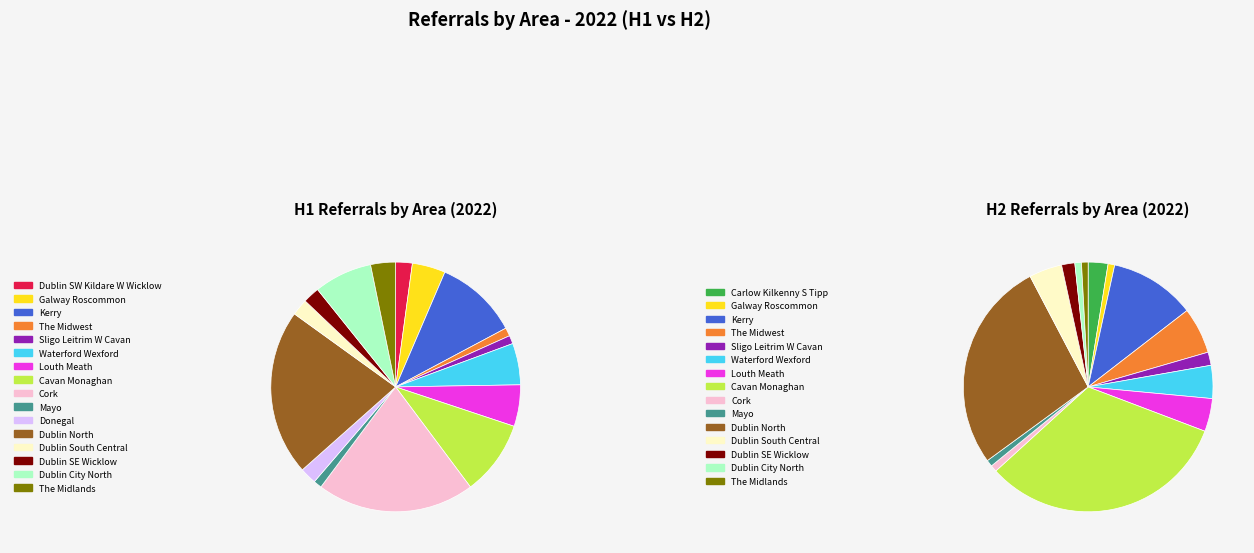

What percentage is the 16 slice, to the nearest percent?

3%